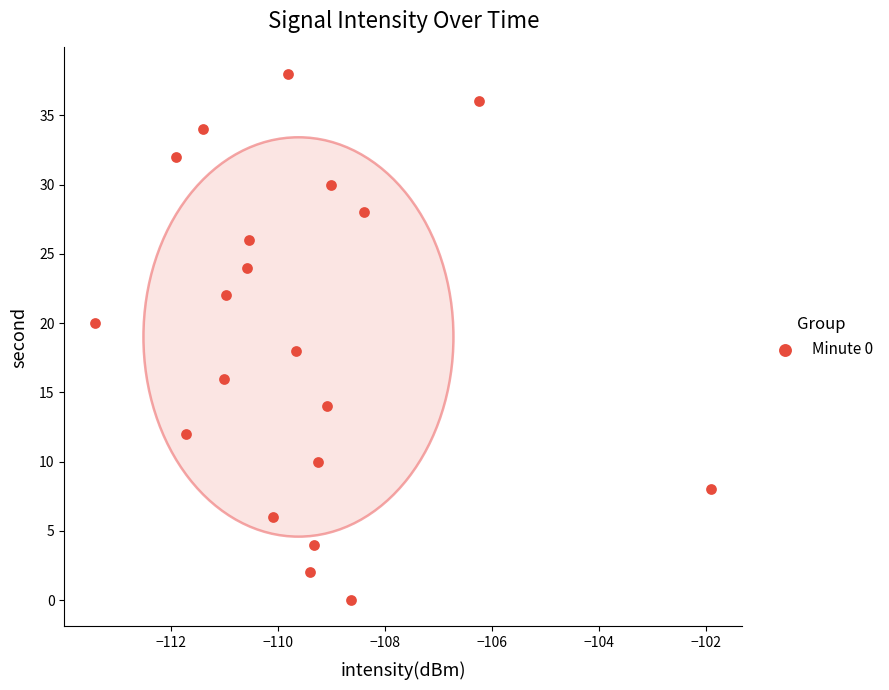

What is the range of Y values (max minus min)?

38